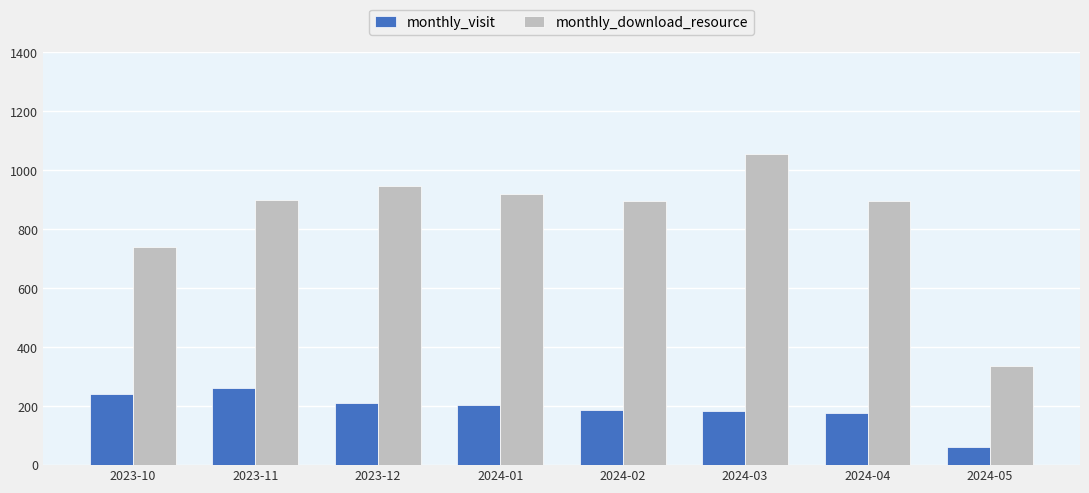

True or false: monthly_download_resource has a value of 486 at 2024-05.

False